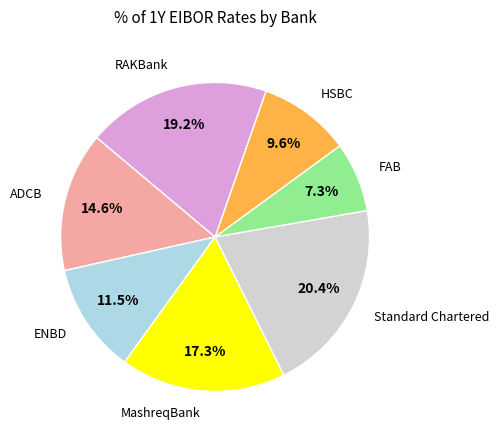

To the nearest percent, what percentage of the pie is FAB?

7%